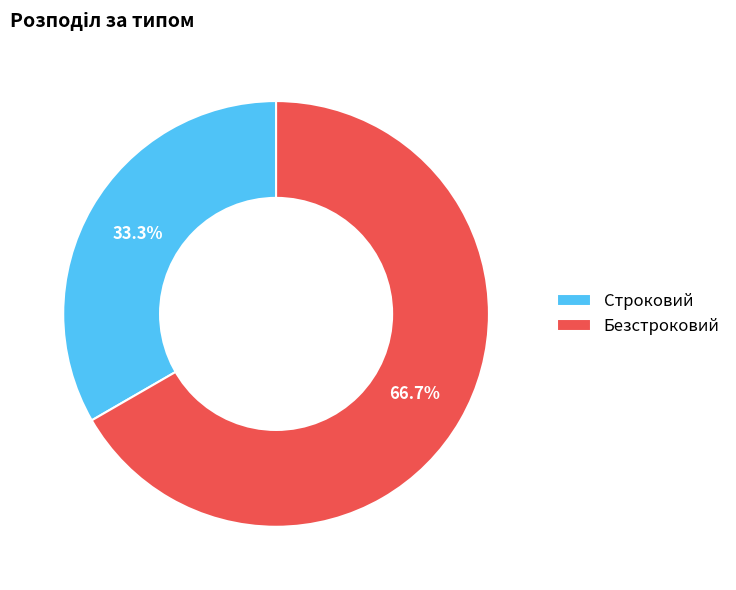

True or false: Строковий accounts for 33% of the total.

True